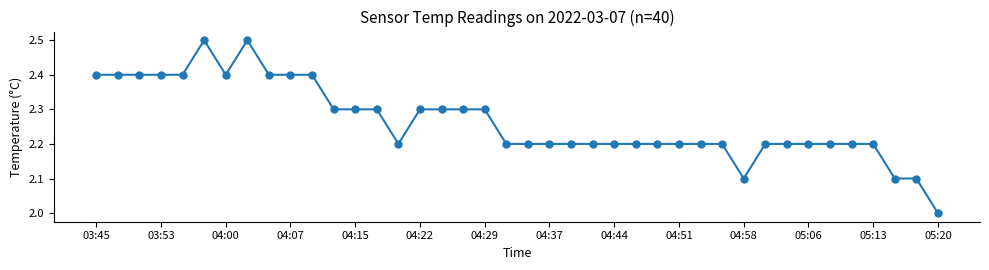

What is the maximum value shown in the chart?

2.5